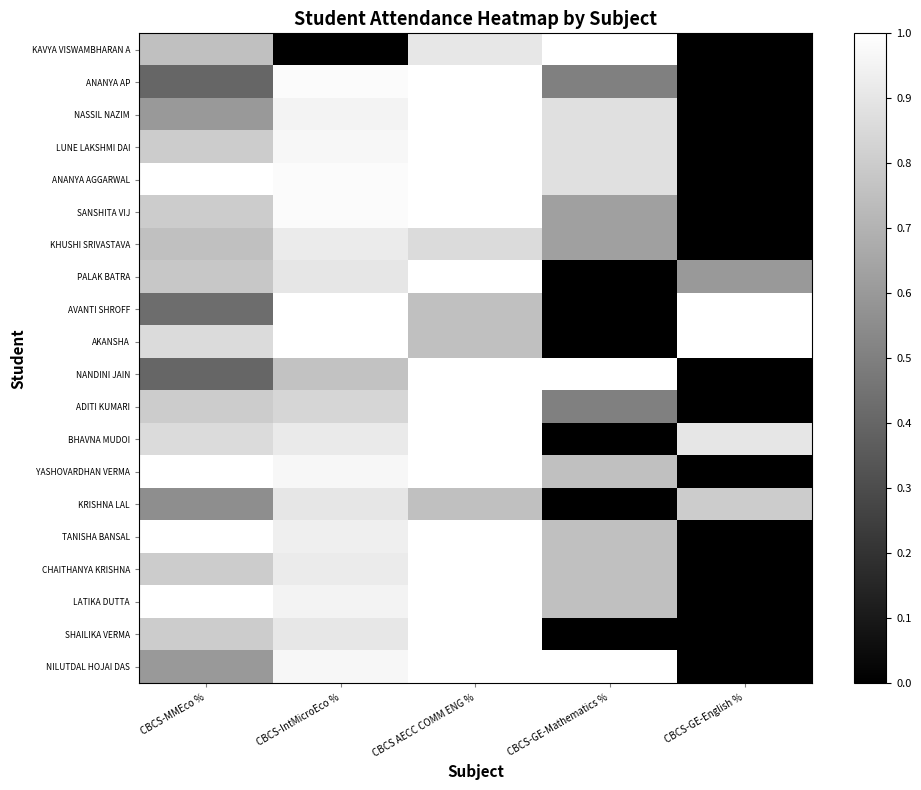

Which has a higher value, CBCS-MMEco % or CBCS-GE-Mathematics %?

CBCS-GE-Mathematics %